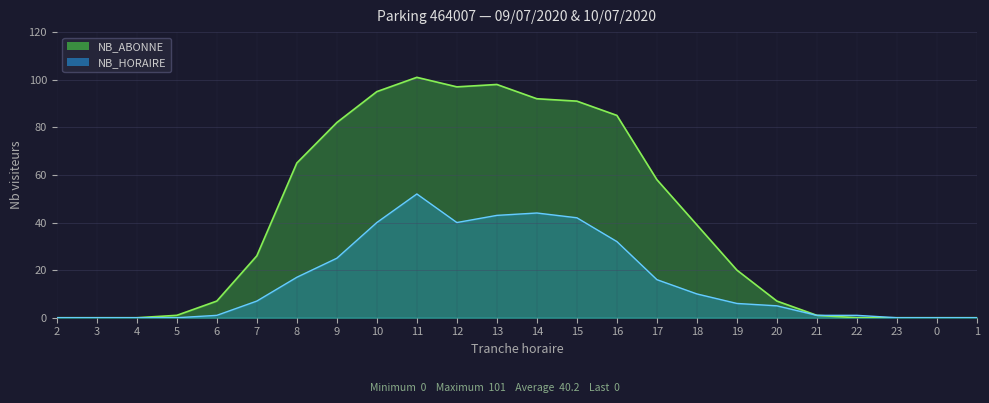

The NB_HORAIRE series shows 0 at 4. True or false?

True